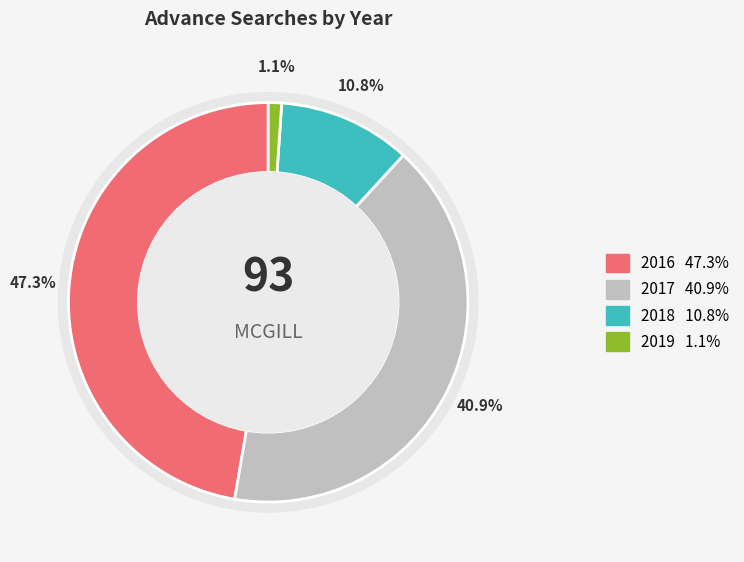

Does any single category account for the majority?

No